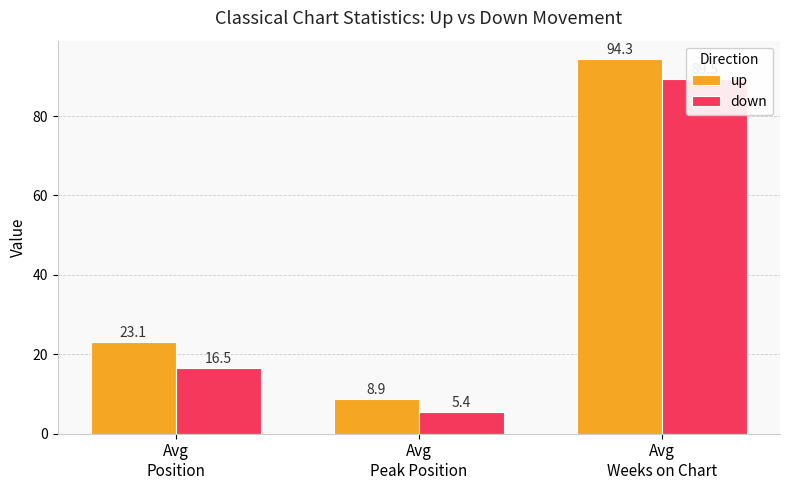

Does the chart contain stacked bars?

No